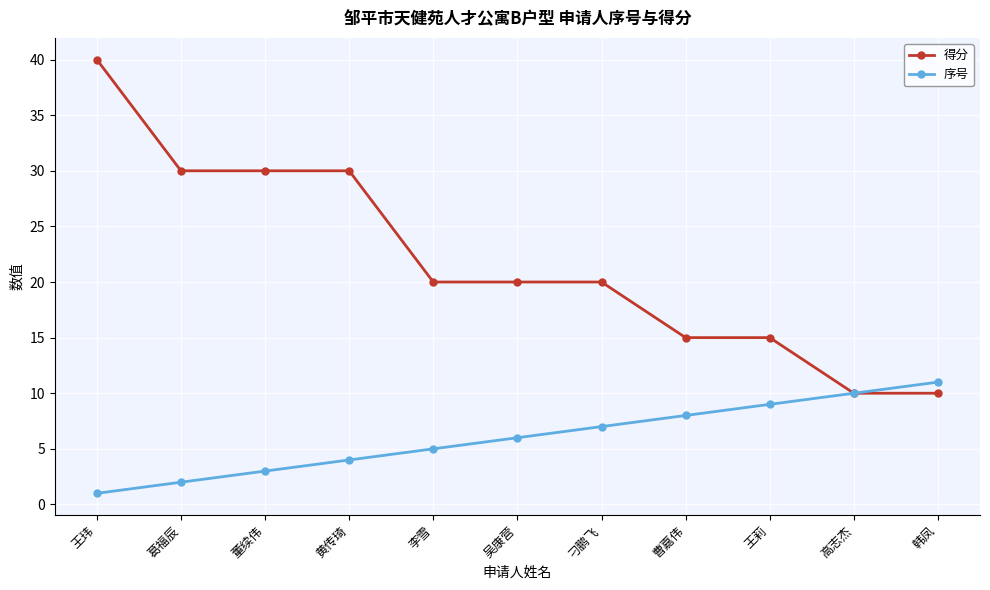

What is the difference between the highest and lowest values at 曹嘉伟?

7